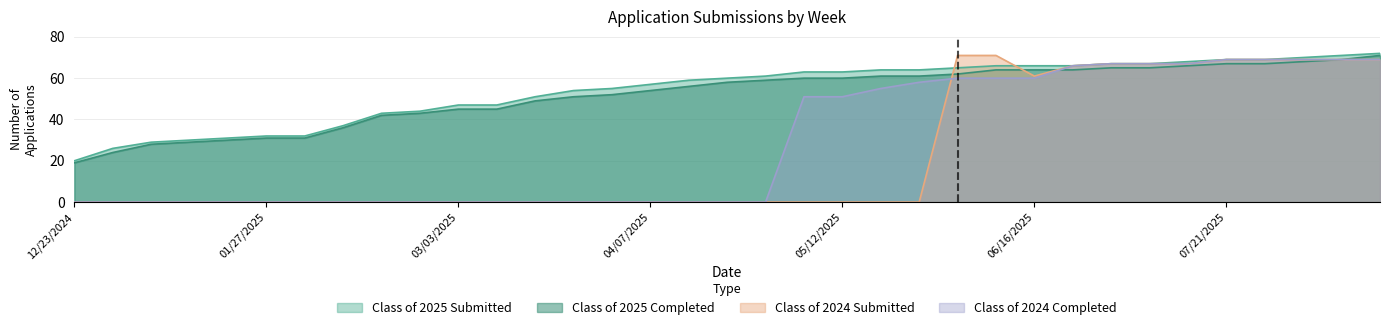

What is the value of the Class of 2025 Submitted point at the 30th from the left?

68